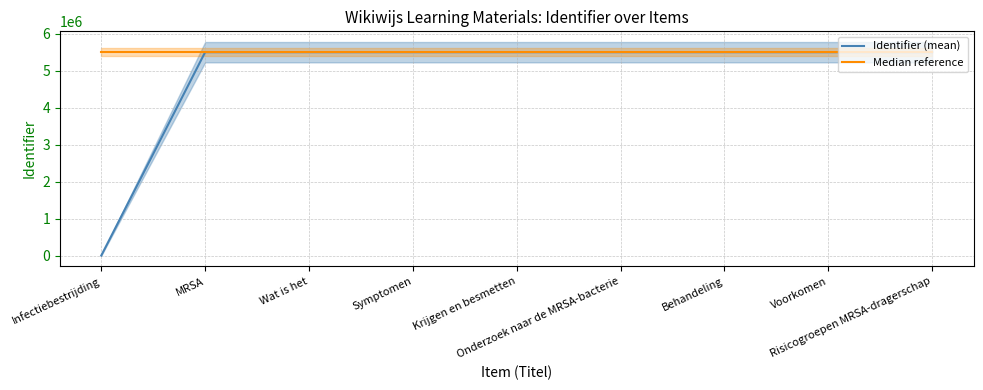

Reading left to right, extract all data points from this chart.

Identifier (mean): Infectiebestrijding=0.0	MRSA=5503799.0	Wat is het=5503803.0	Symptomen=5503805.0	Krijgen en besmetten=5503804.0	Onderzoek naar de MRSA-bacterie=5503817.0	Behandeling=5503806.0	Voorkomen=5503807.0	Risicogroepen MRSA-dragerschap=5503808.0
Median reference: Infectiebestrijding=5503805.5	MRSA=5503805.5	Wat is het=5503805.5	Symptomen=5503805.5	Krijgen en besmetten=5503805.5	Onderzoek naar de MRSA-bacterie=5503805.5	Behandeling=5503805.5	Voorkomen=5503805.5	Risicogroepen MRSA-dragerschap=5503805.5